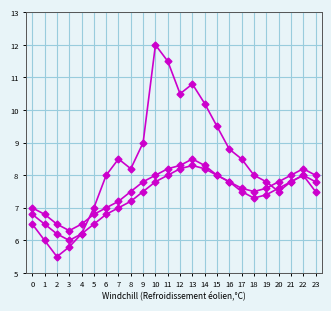

How many lines are shown in the chart?

3